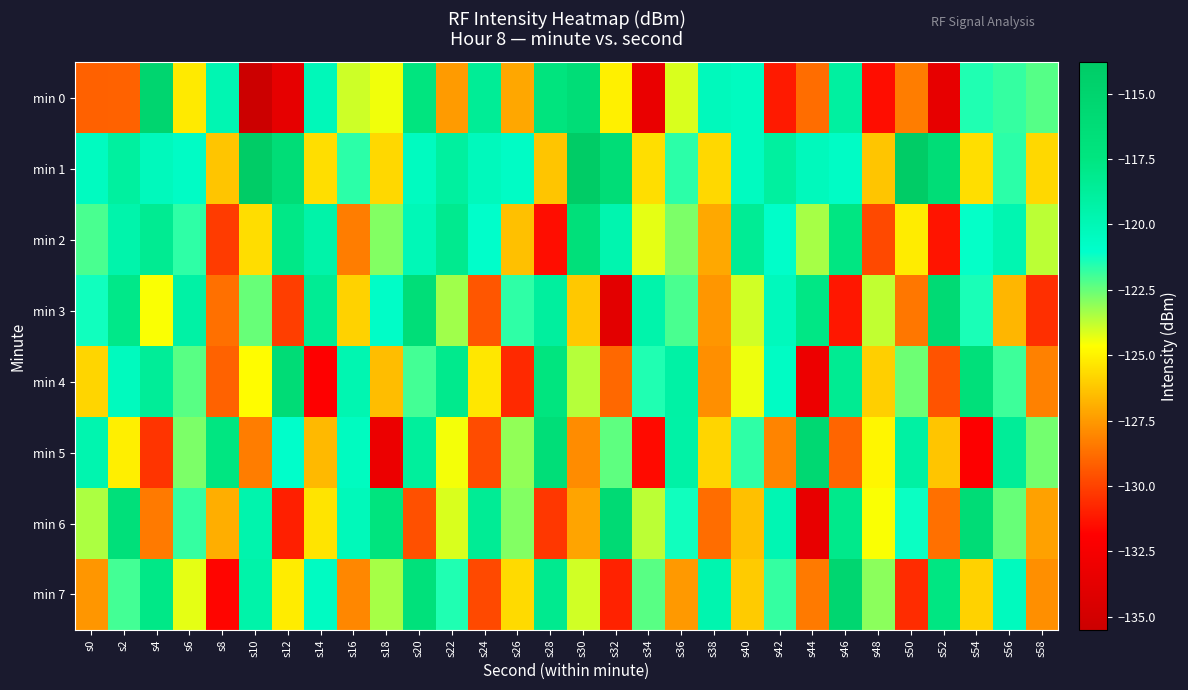

Between s4 and s38, which is larger?

s4